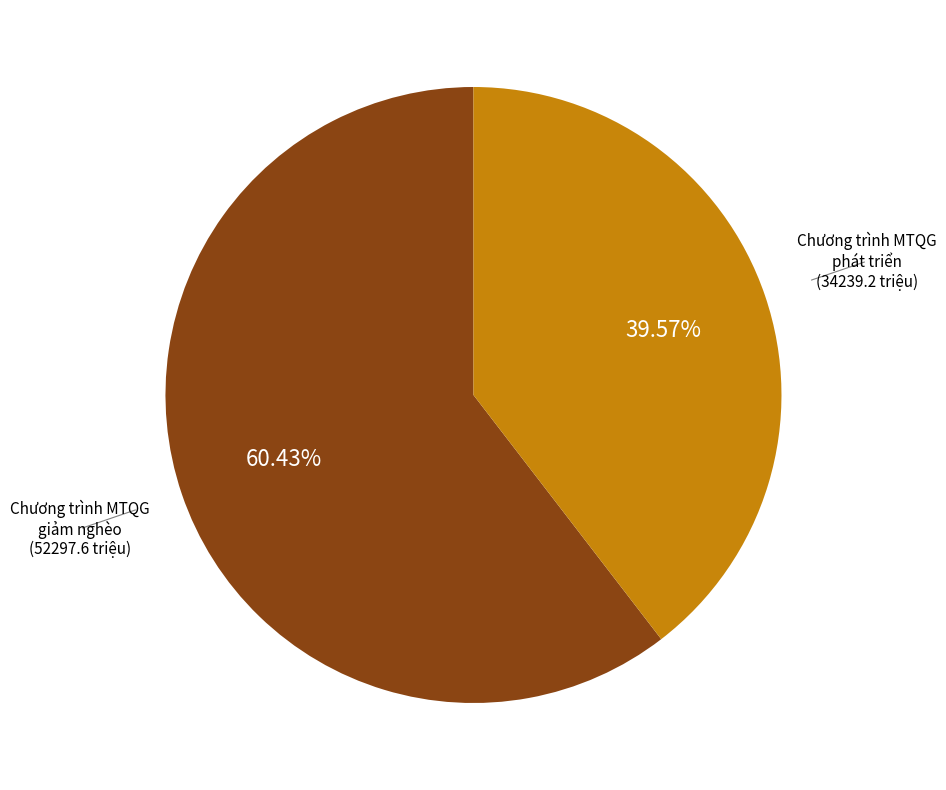

To the nearest percent, what is the difference between the largest and smallest slice percentages?

21%